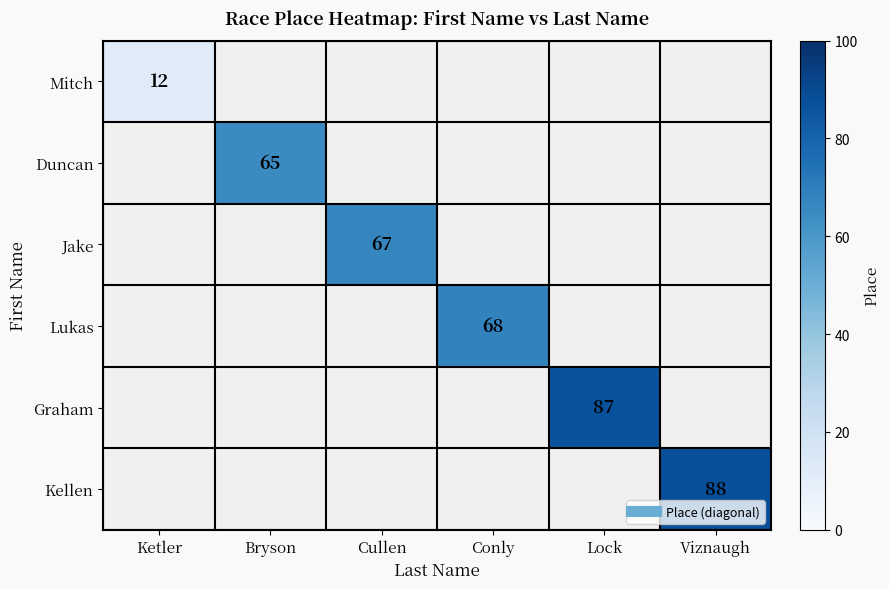

Which category has the lowest value across all series?

Ketler